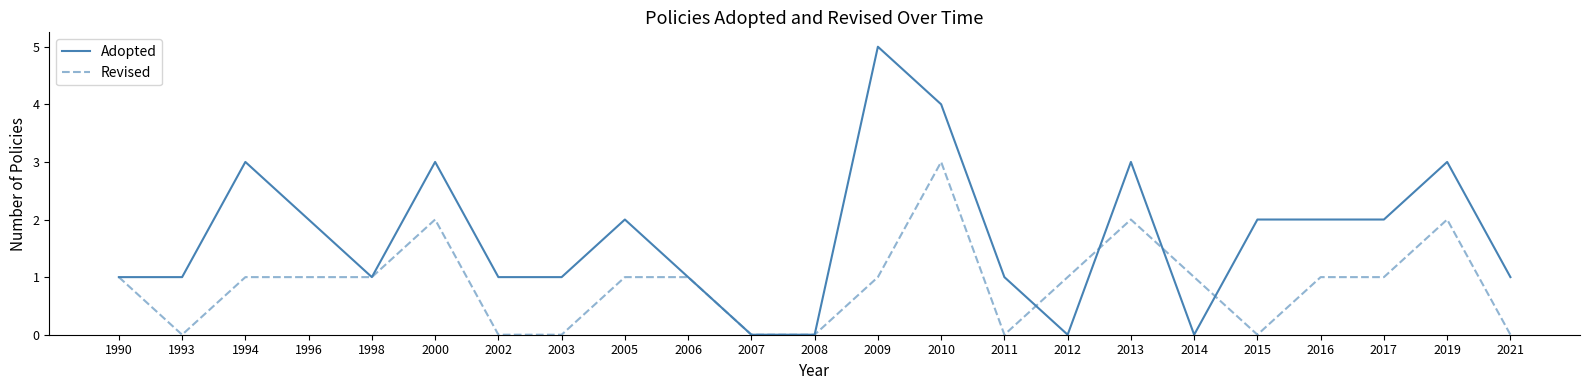

What is the sum of the Revised values at 2013 and 2008?

2